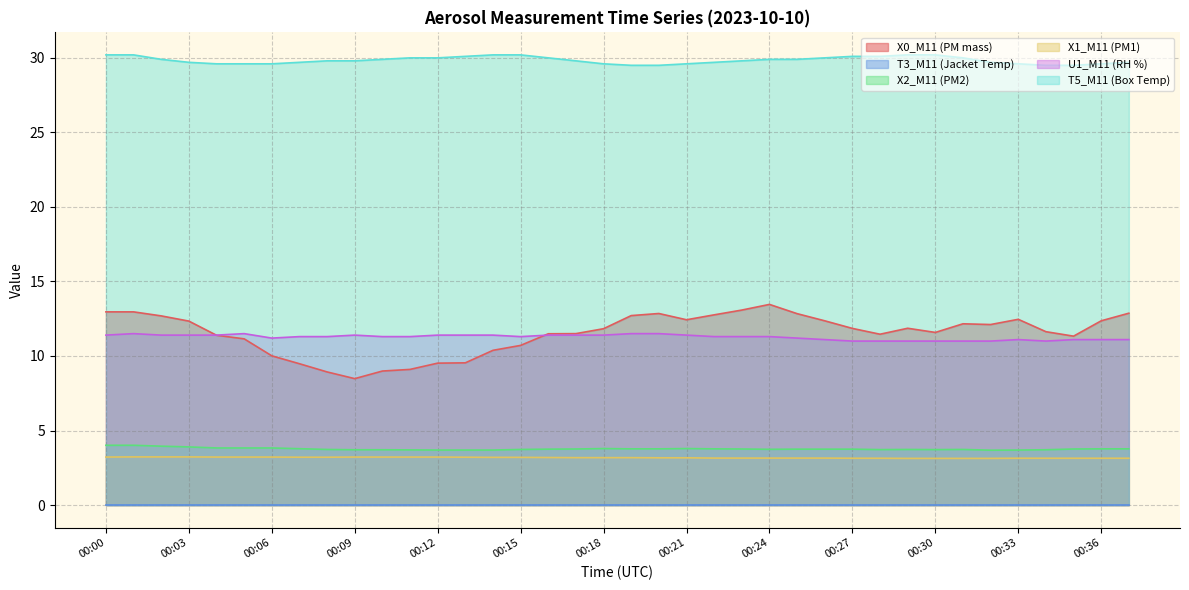

At how many categories does at least one series exceed 25?

38